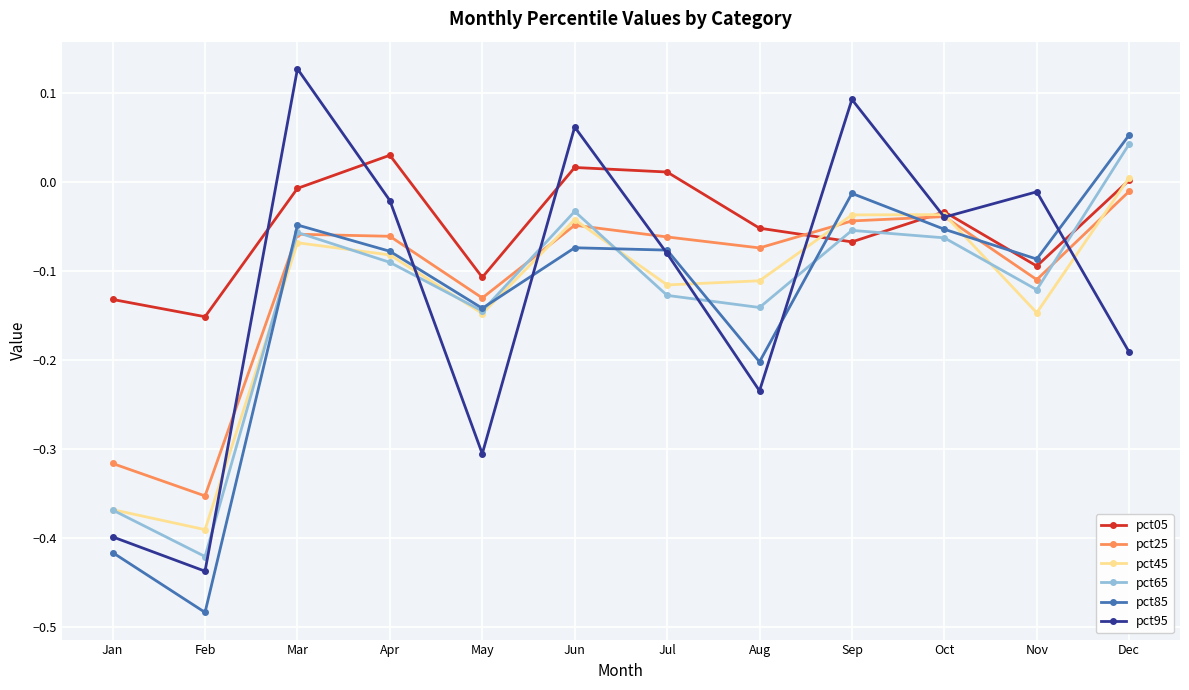

True or false: pct45 and pct05 cross at least once.

True